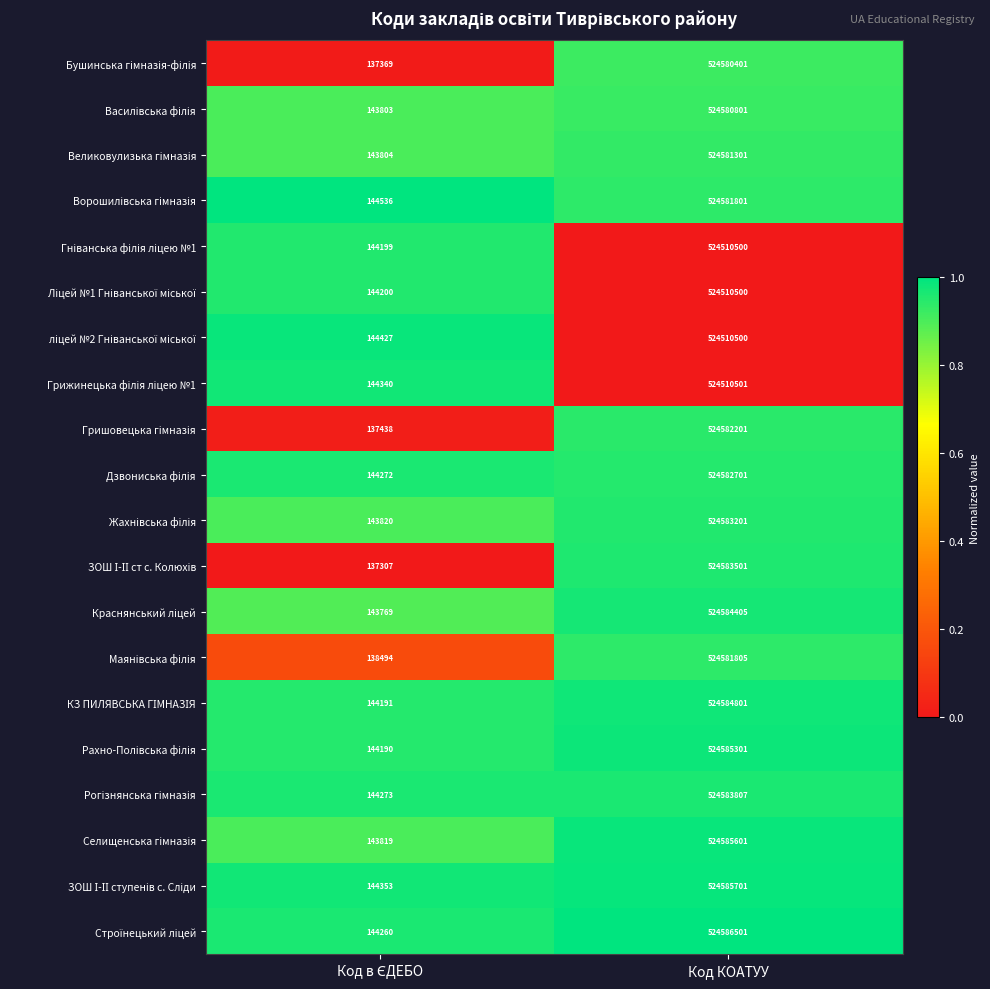

What is the total value across all series at Код КОАТУУ?

10491375831